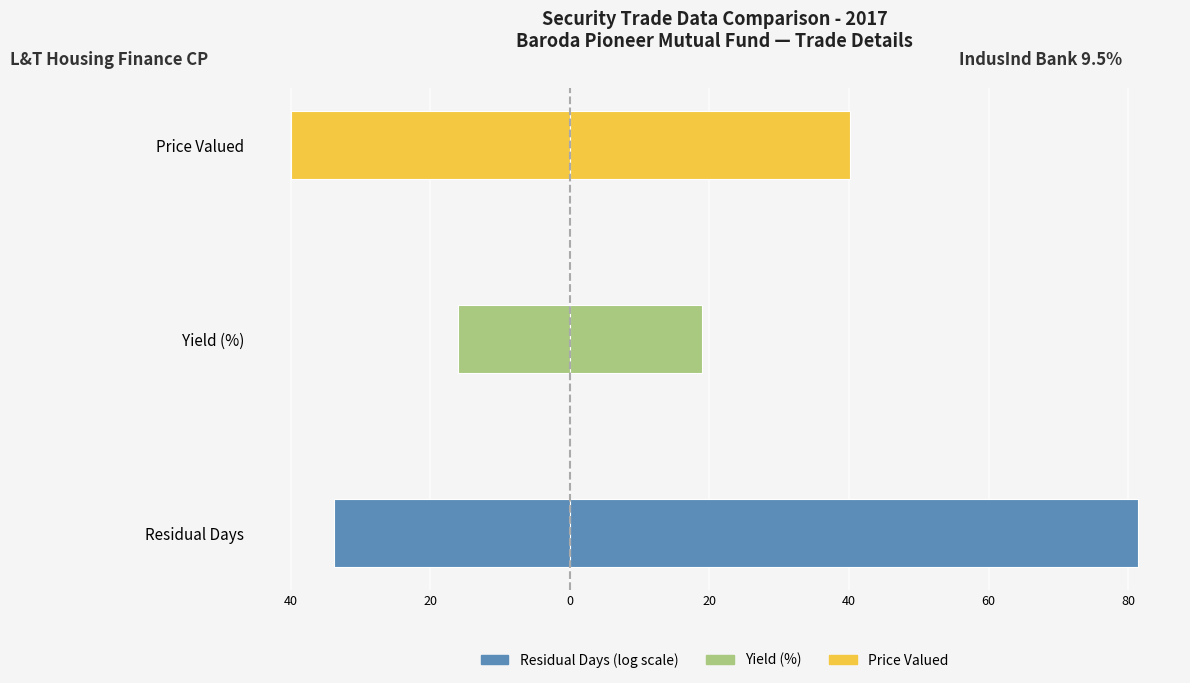

How many data points in L&T Housing Finance CP are less than -33?

2